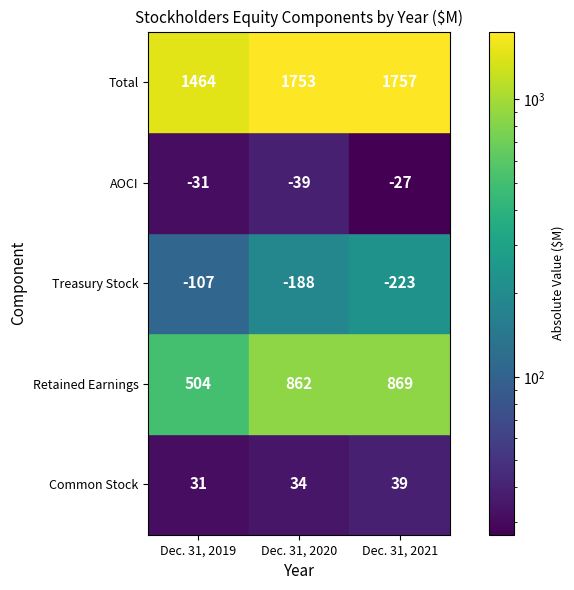

True or false: Retained Earnings has a value of 862 at Dec. 31, 2020.

True